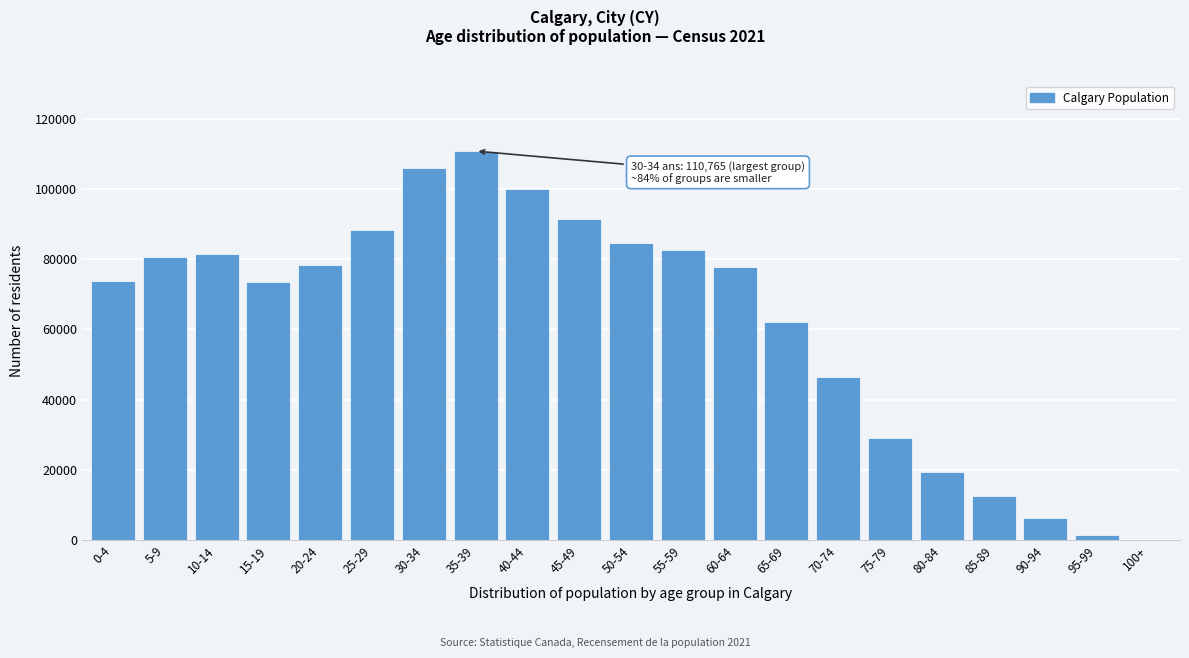

The value at 60-64 is 16496. True or false?

False